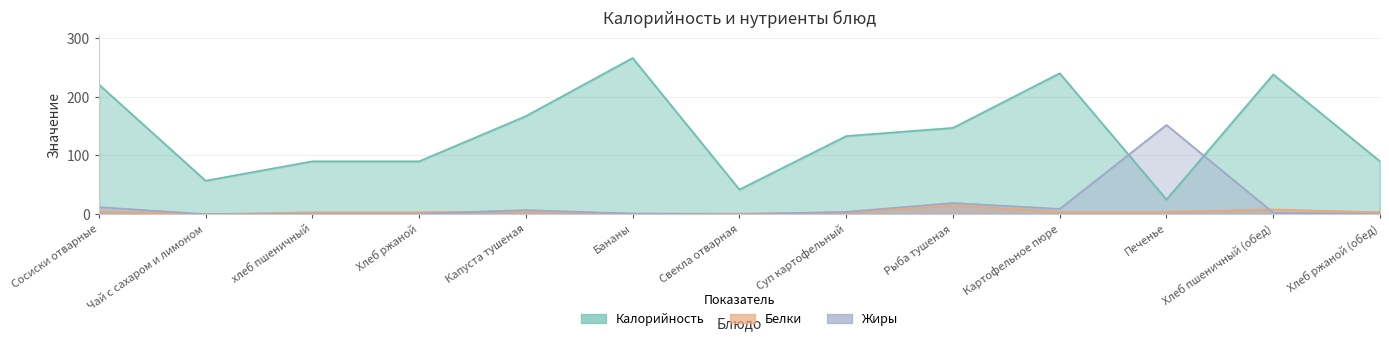

How many series are shown in this chart?

3